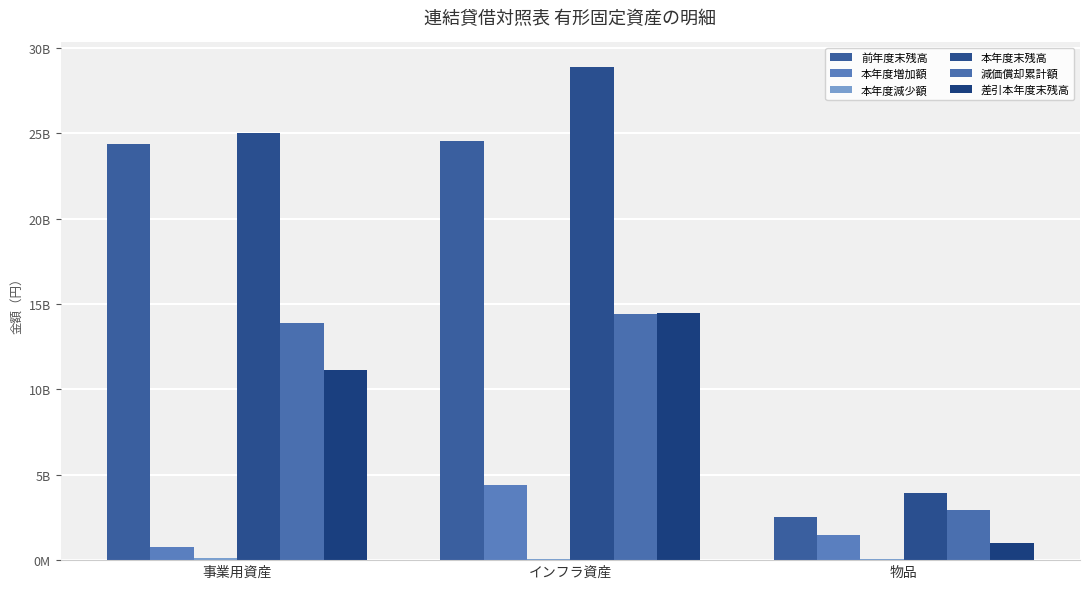

Between 事業用資産 and インフラ資産, which is larger?

インフラ資産